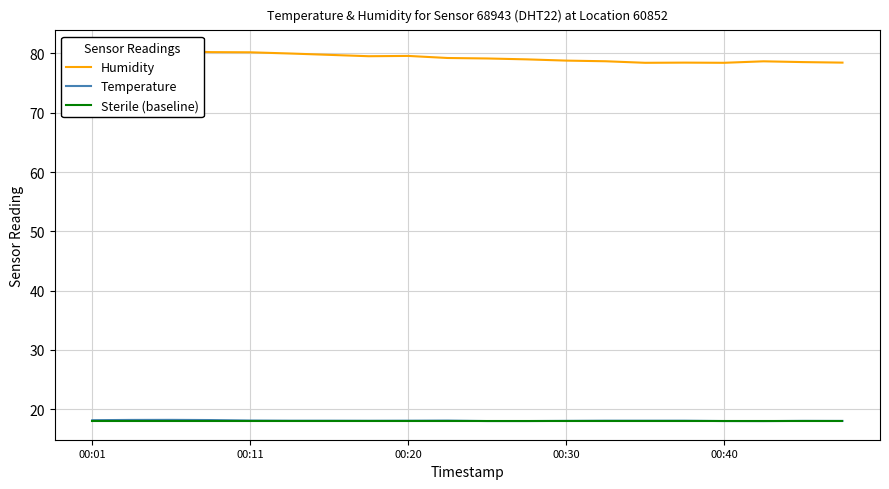

The Temperature series shows 18.0 at 11. True or false?

True